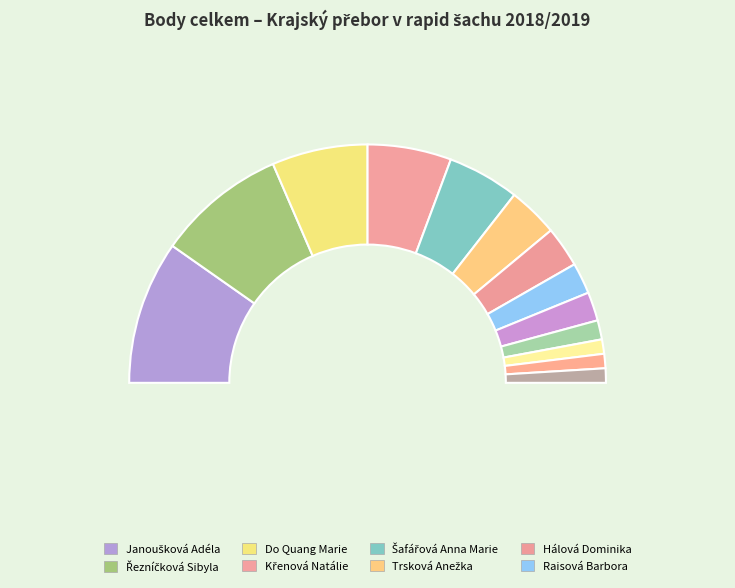

Does Škodová Marie account for over 50% of the chart?

No